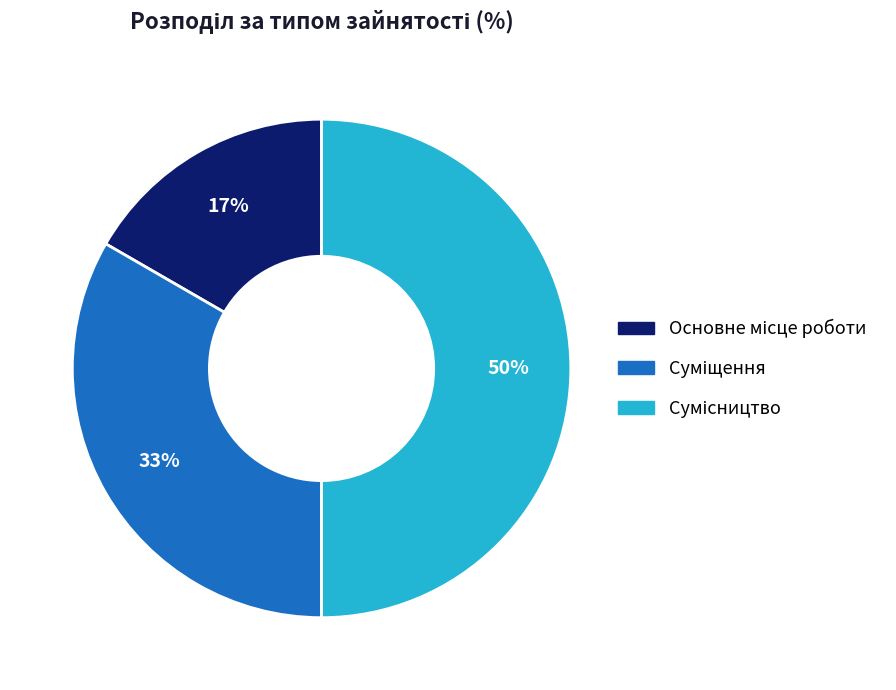

To the nearest percent, what is the difference between the largest and smallest slice percentages?

33%